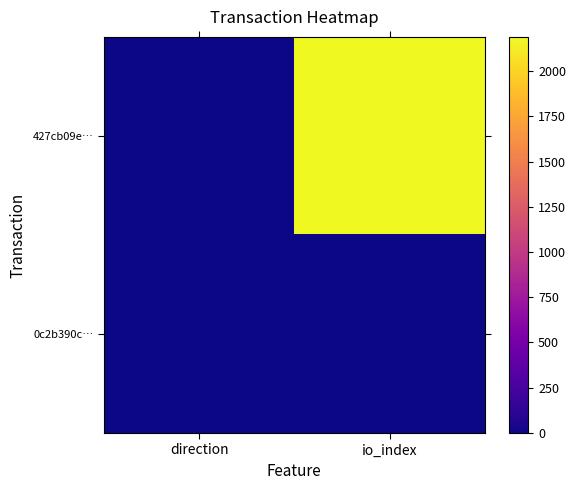

List the series in order of their peak value, lowest first.

0c2b390c…, 427cb09e…